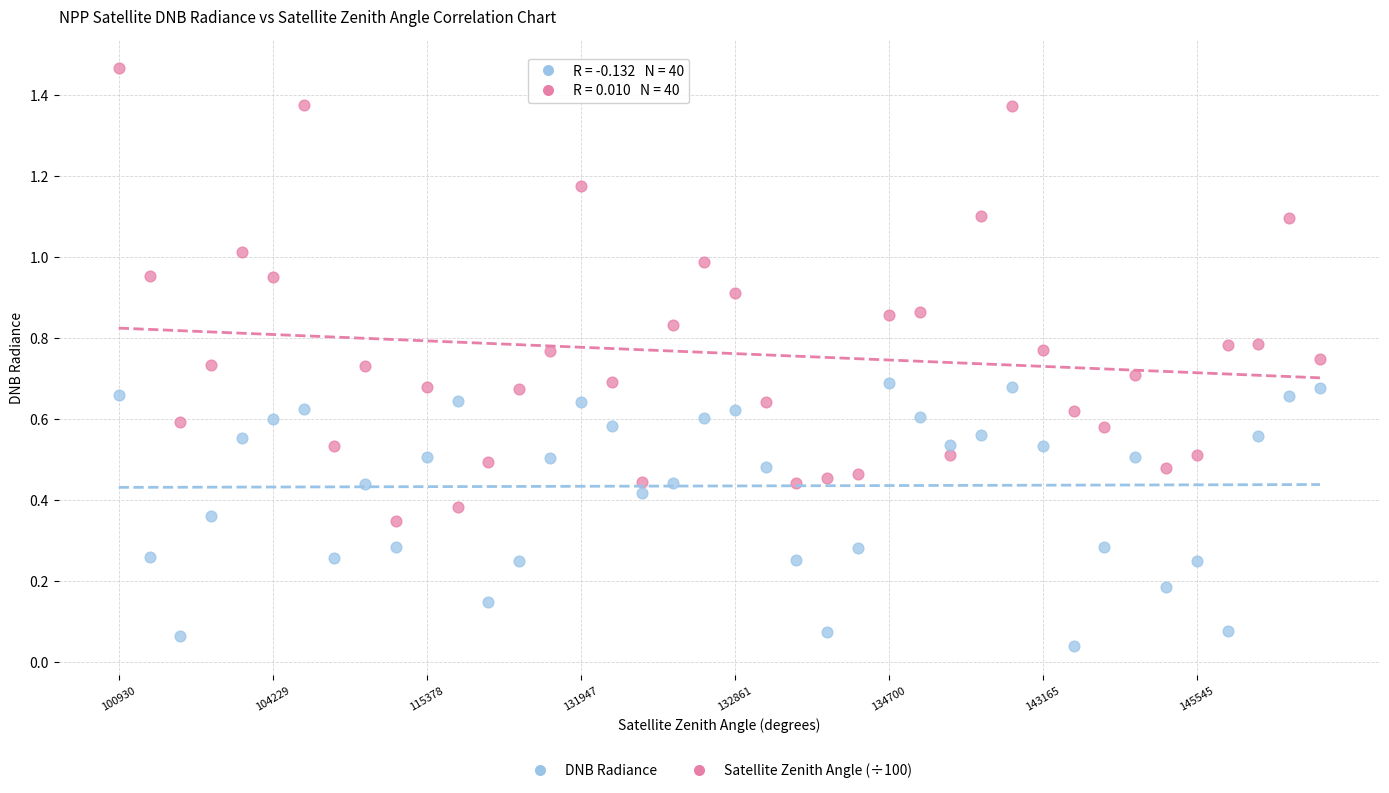

Which series has the widest spread of Y values?

DNB Radiance